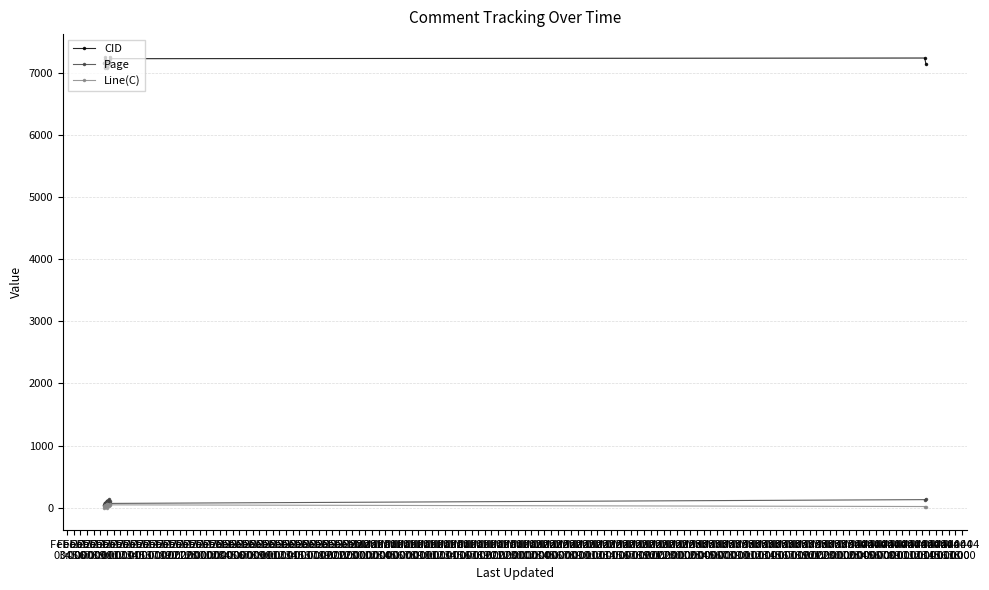

In Page, how many points are higher than both neighbors (excluding endpoints)?

4